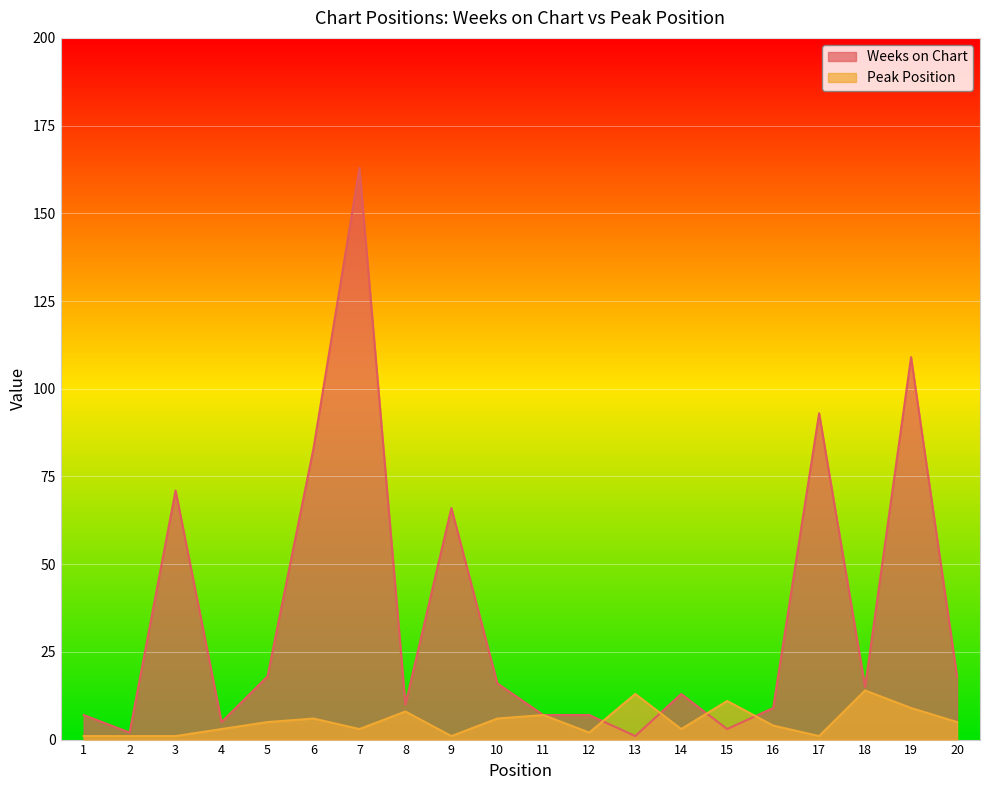

What is the total value across all series at 1?

8